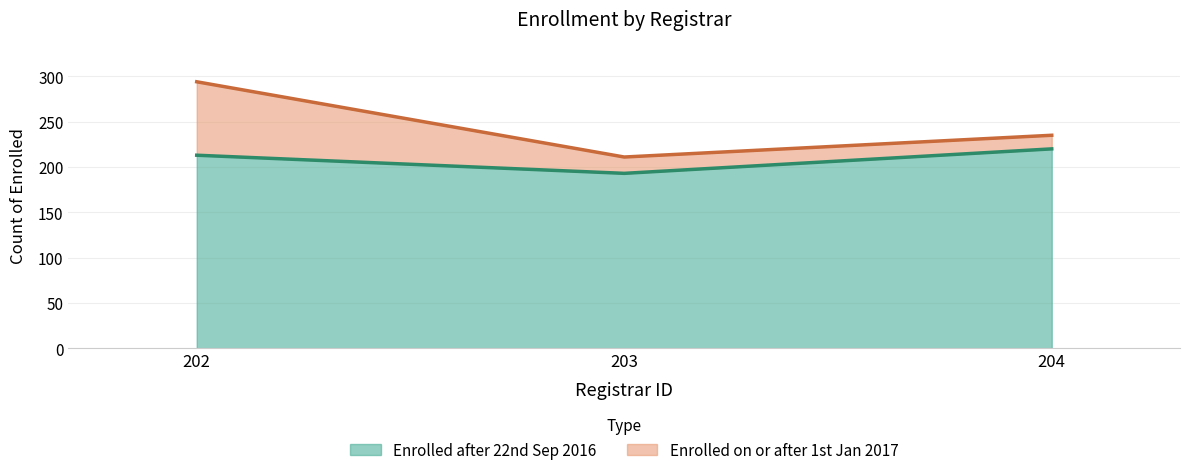

Rank the categories by value from lowest to highest.

203, 202, 204